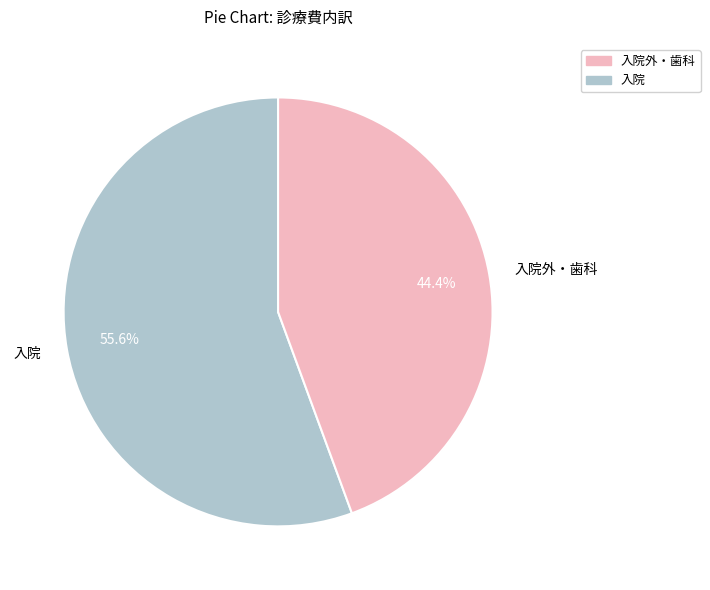

Approximately how many times larger is the value at 入院外・歯科 compared to 入院?

0.8